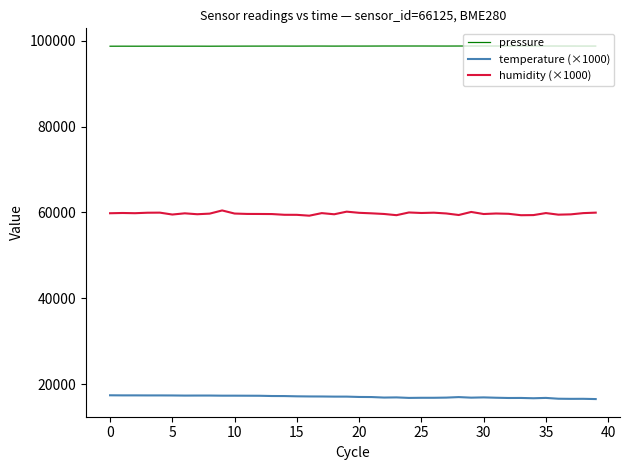

Which series has the largest total across all categories?

pressure